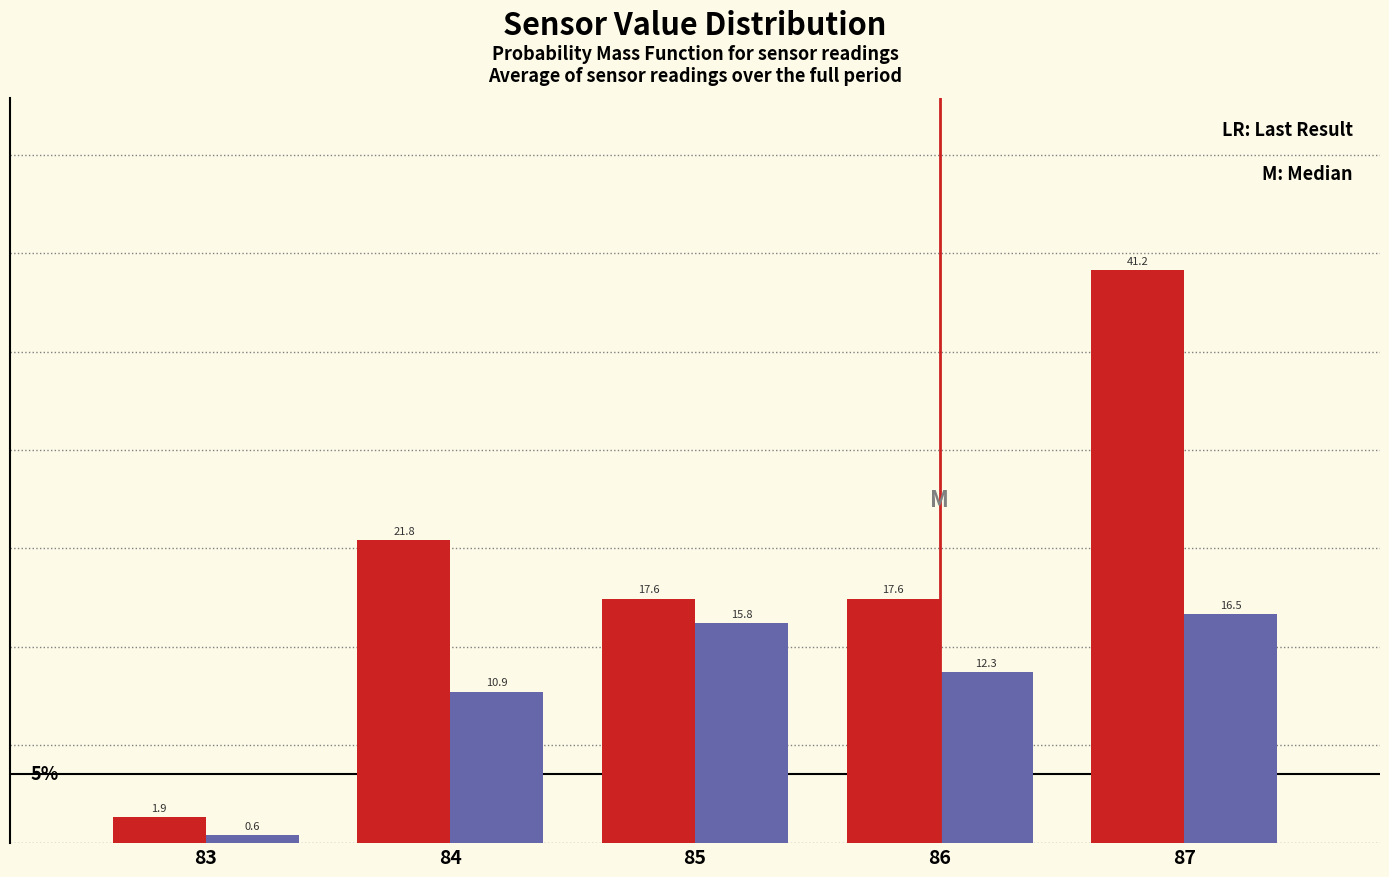

At which category is the sum across all series the highest?

87